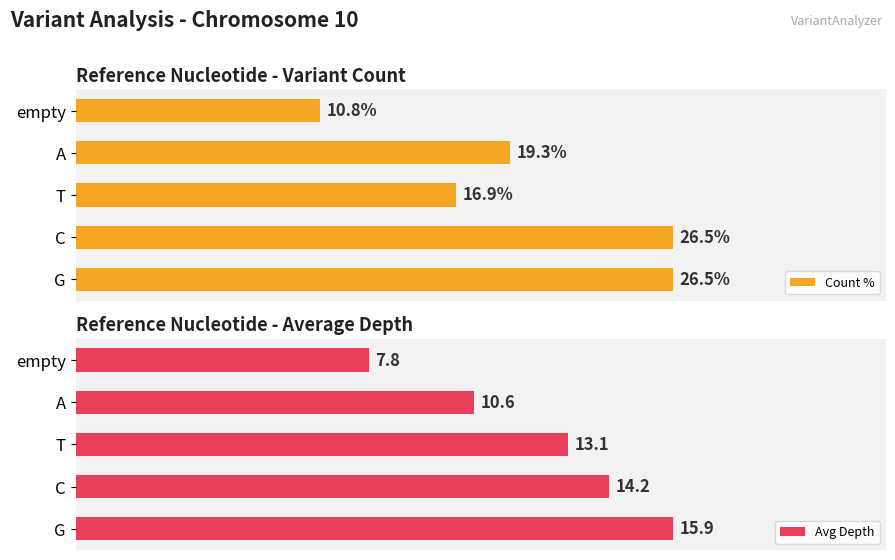

What is the difference between the maximum and minimum values in the Count % series?

15.7